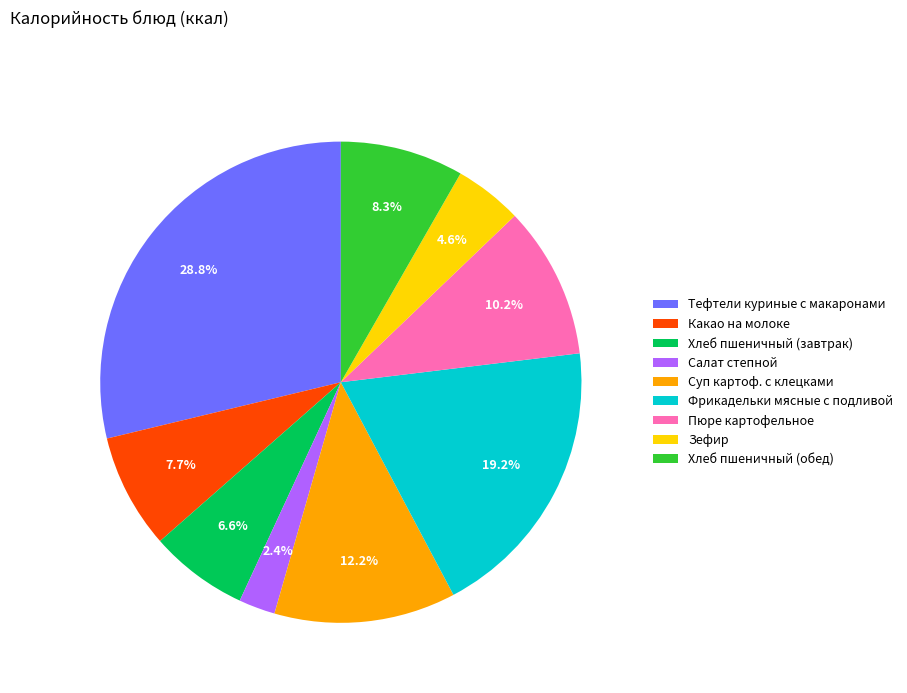

To the nearest percent, what portion does Какао на молоке represent?

8%